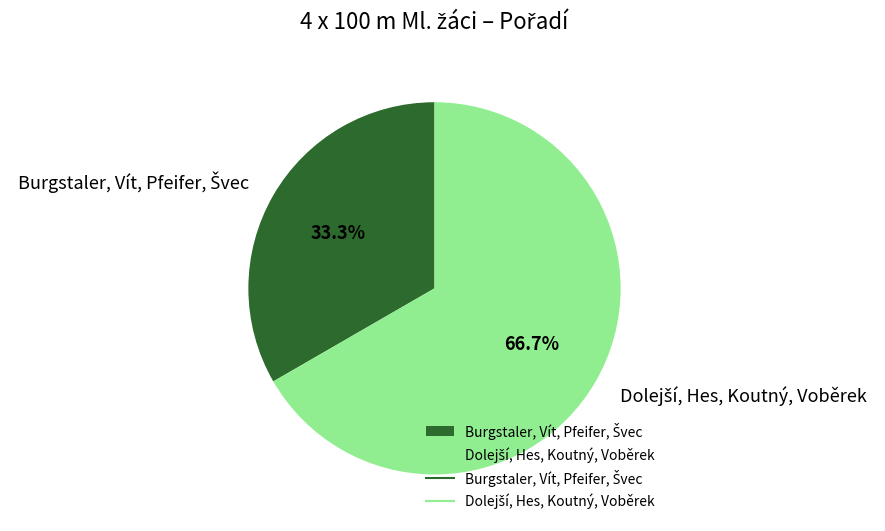

How many slices are in this pie chart?

2